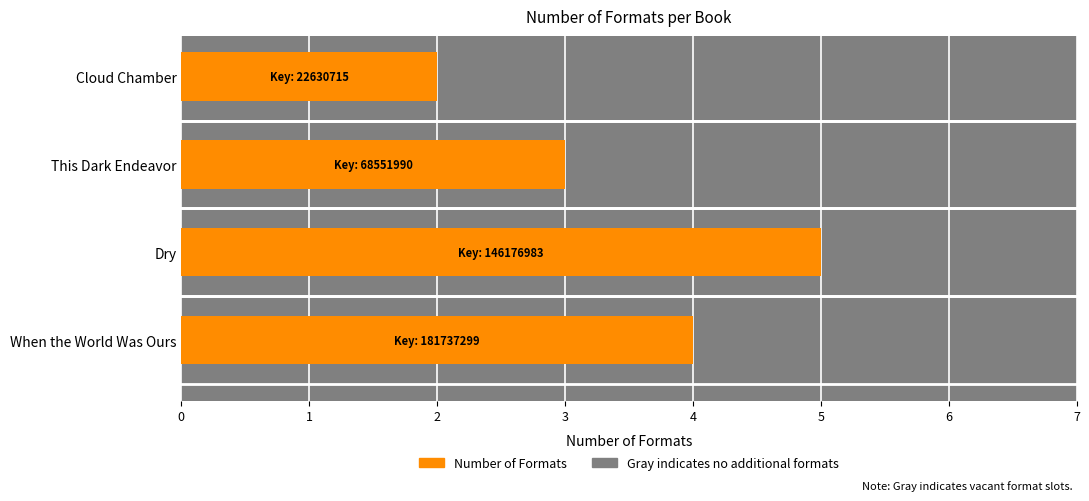

Which has a higher value, Cloud Chamber or When the World Was Ours?

When the World Was Ours